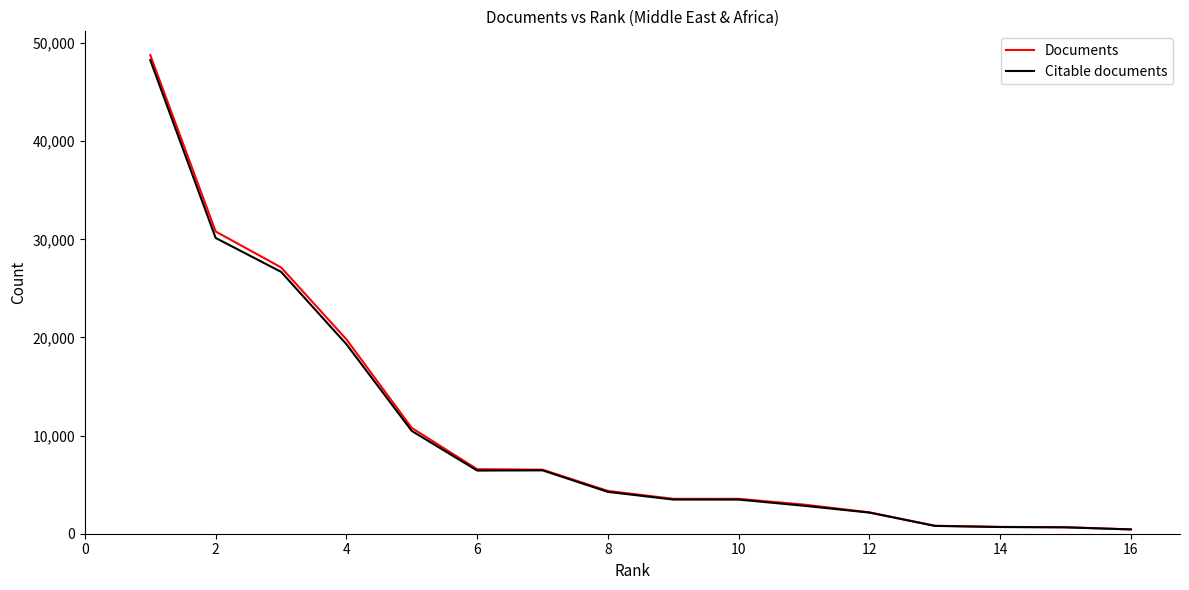

What is the highest value of the Documents series?

48776